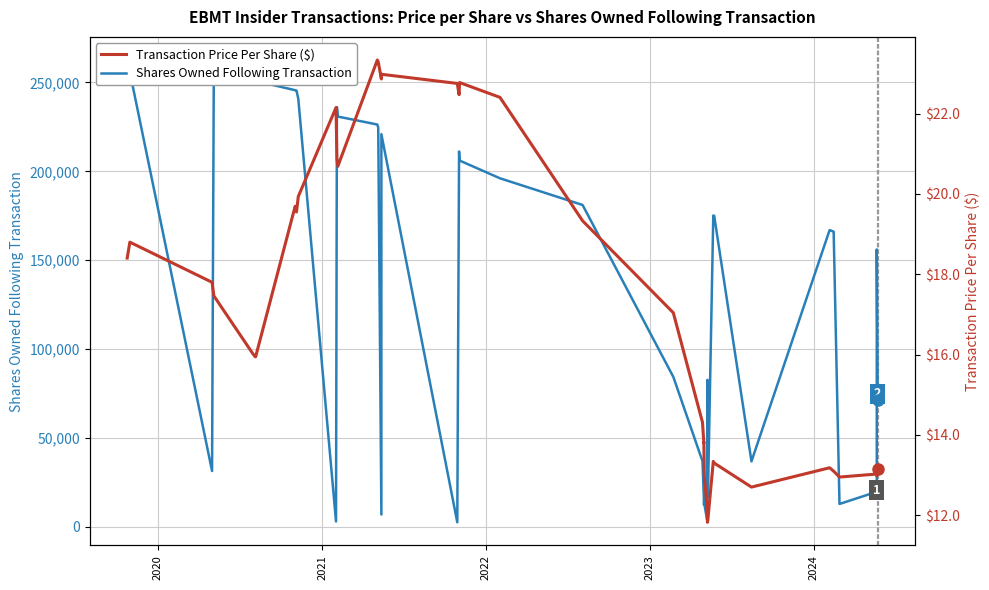

What is the difference between the maximum and minimum values in the Shares Owned Following Transaction series?

260204.0